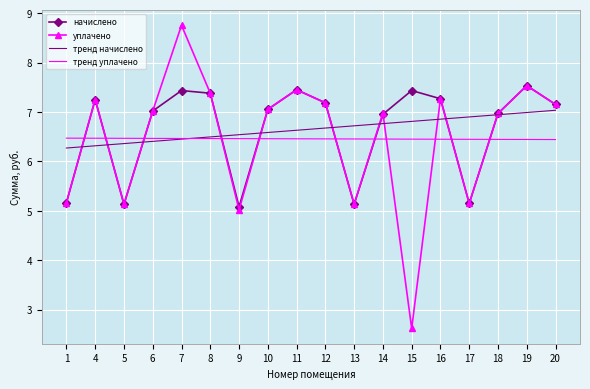

Read the уплачено value at 18.

7.0